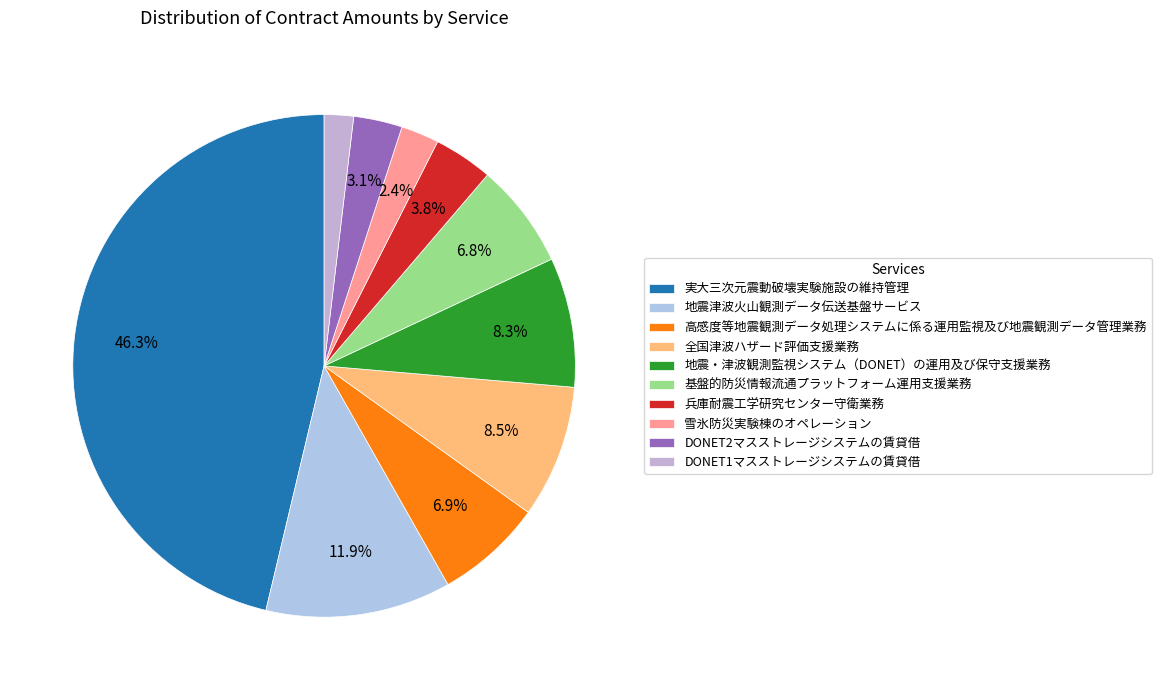

The 基盤的防災情報流通プラットフォーム運用支援業務 slice represents 1% of the pie. True or false?

False